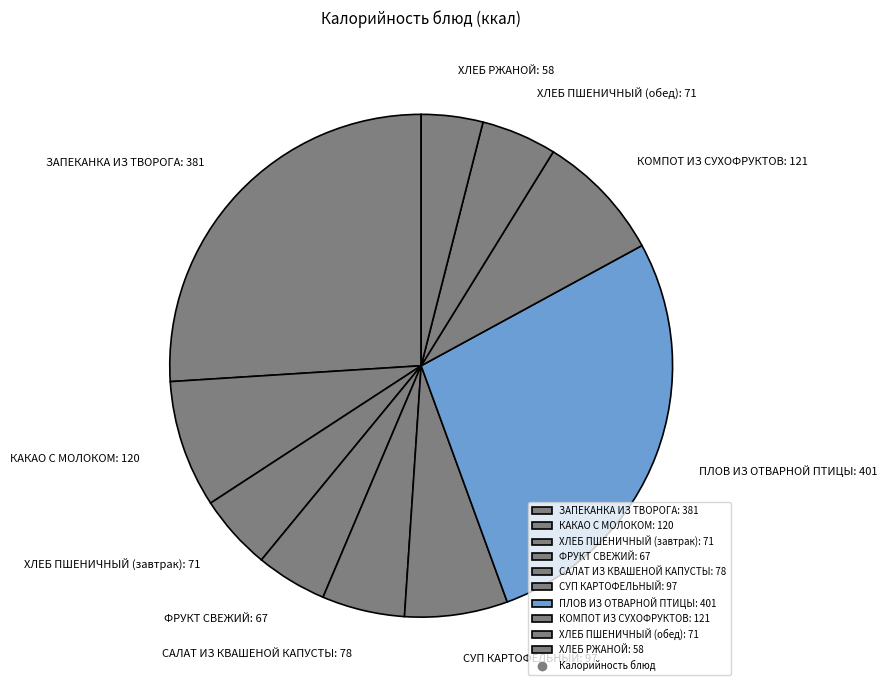

Is the sum of ХЛЕБ ПШЕНИЧНЫЙ (завтрак): 71 and ФРУКТ СВЕЖИЙ: 67 greater than half?

No